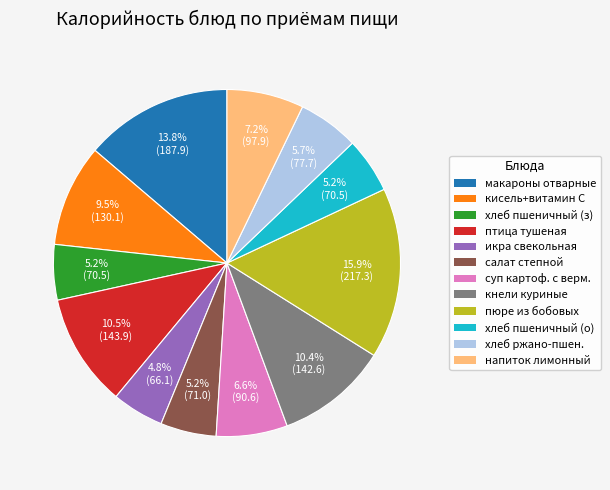

Does any single category account for the majority?

No